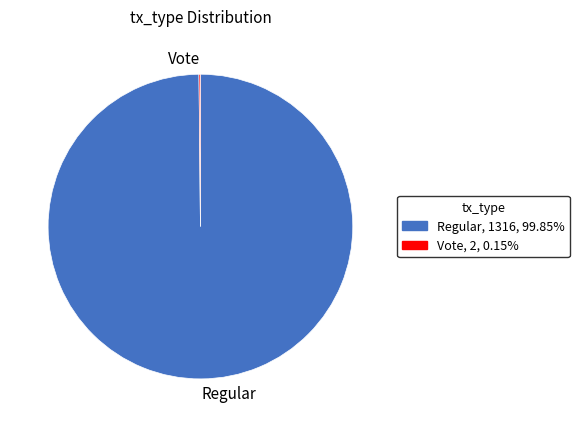

Is there any slice that represents more than half of the pie?

Yes